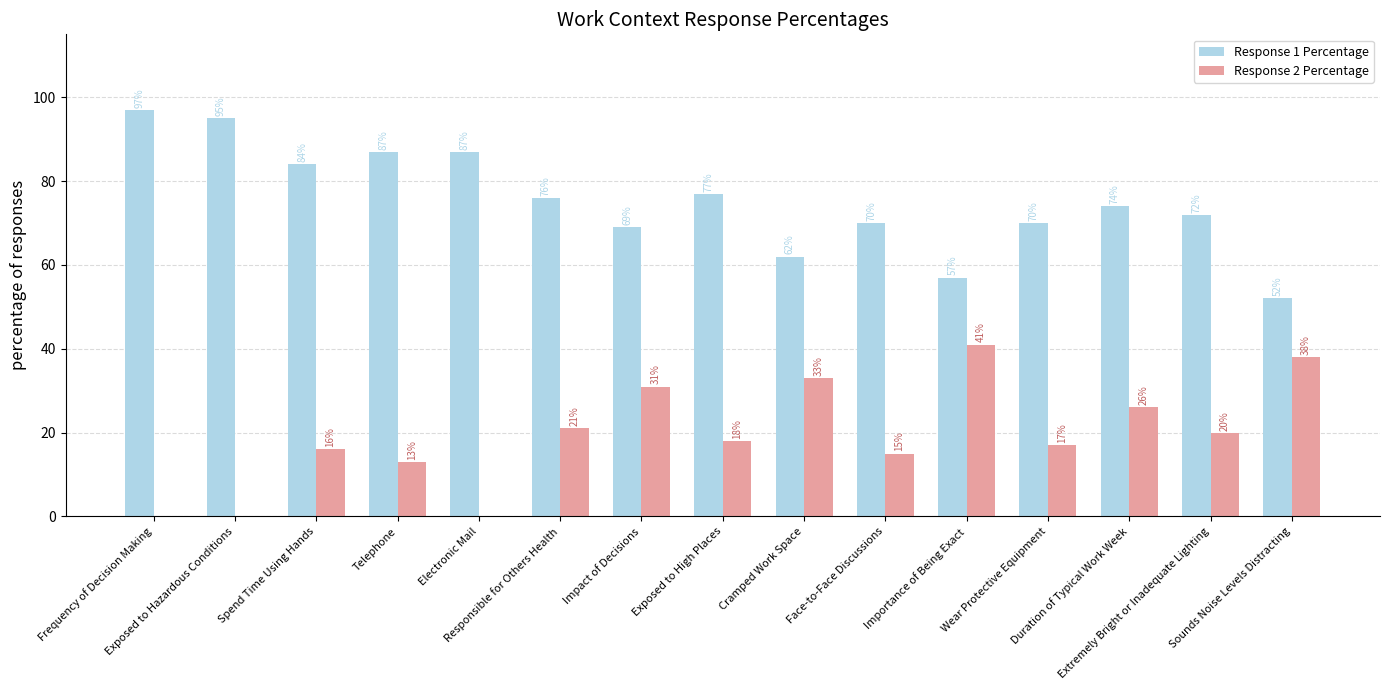

What is the sum of the Response 1 Percentage values at Importance of Being Exact and Impact of Decisions?

126